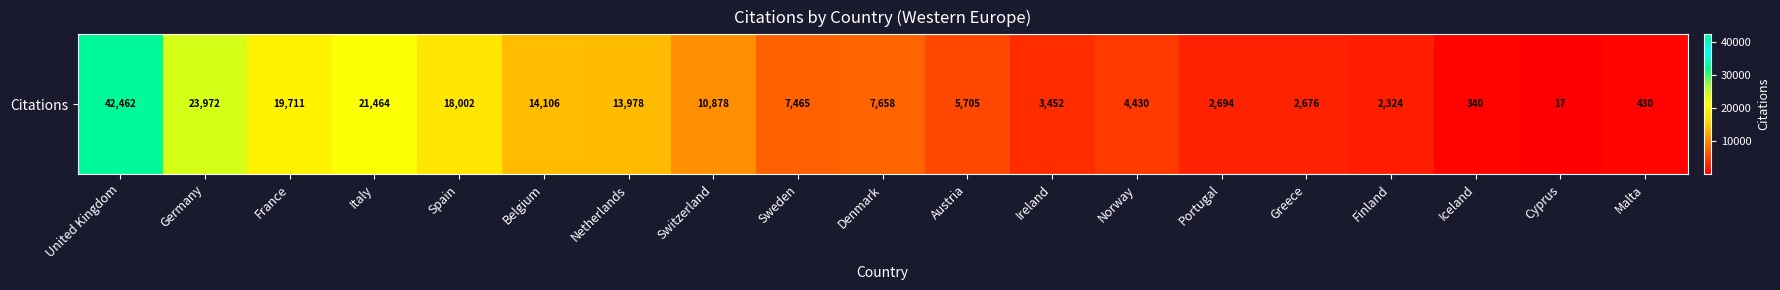

What is the minimum value shown in the chart?

17